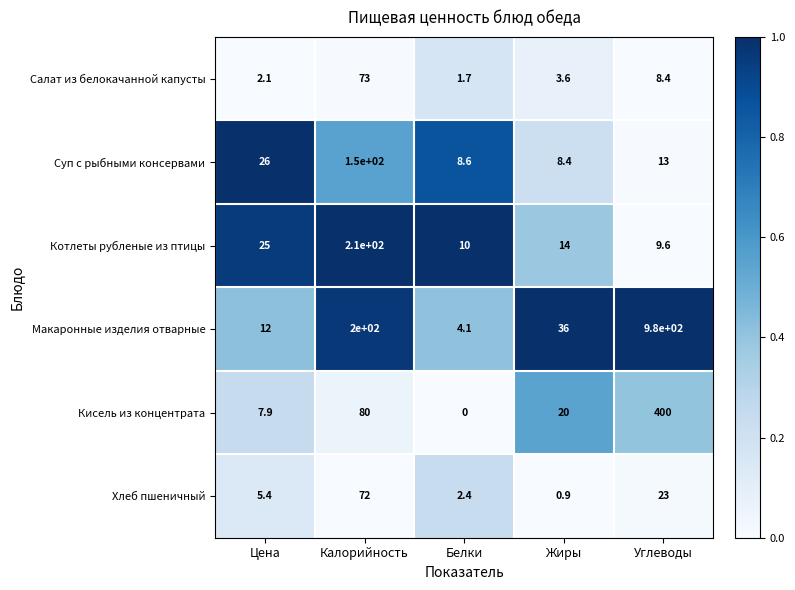

At Белки, list the series in order from largest to smallest.

Котлеты рубленые из птицы, Суп с рыбными консервами, Макаронные изделия отварные, Хлеб пшеничный, Салат из белокачанной капусты, Кисель из концентрата